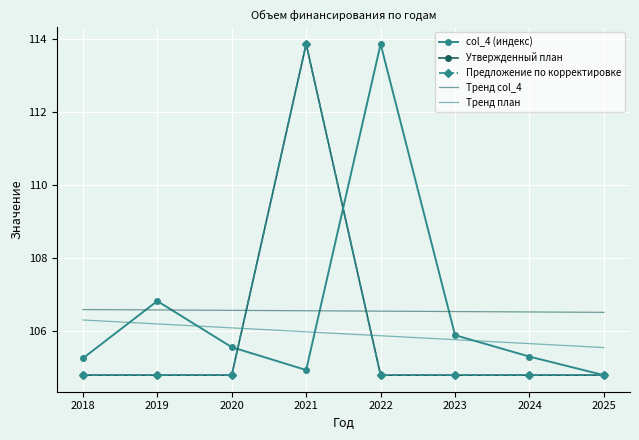

What are all the series names shown in the legend?

col_4 (индекс), Утвержденный план, Предложение по корректировке, Тренд col_4, Тренд план